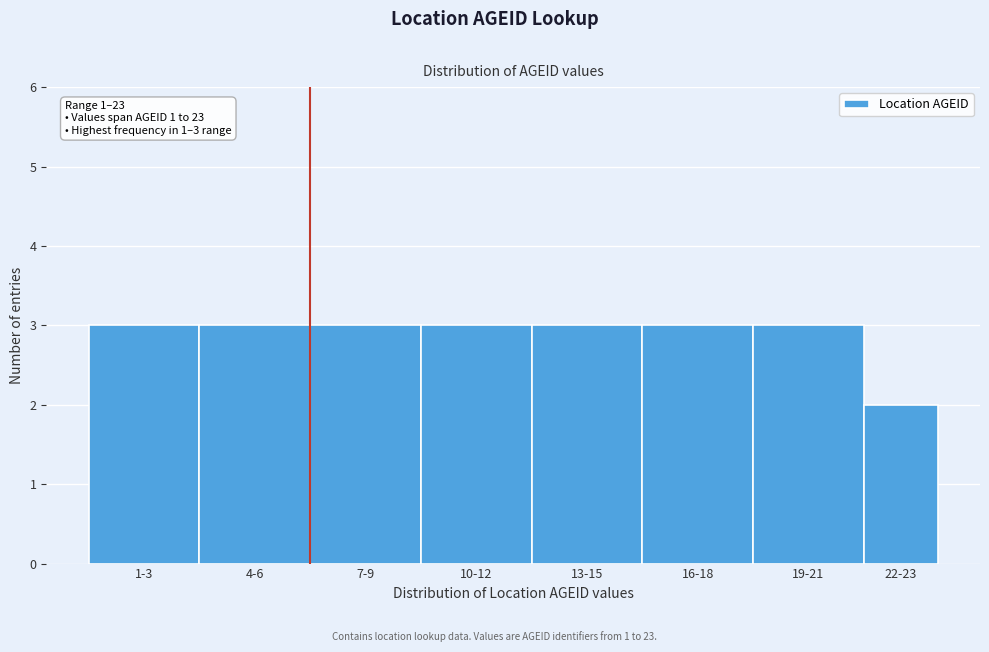

Reading left to right, extract all data points from this chart.

3	3	3	3	3	3	3	2